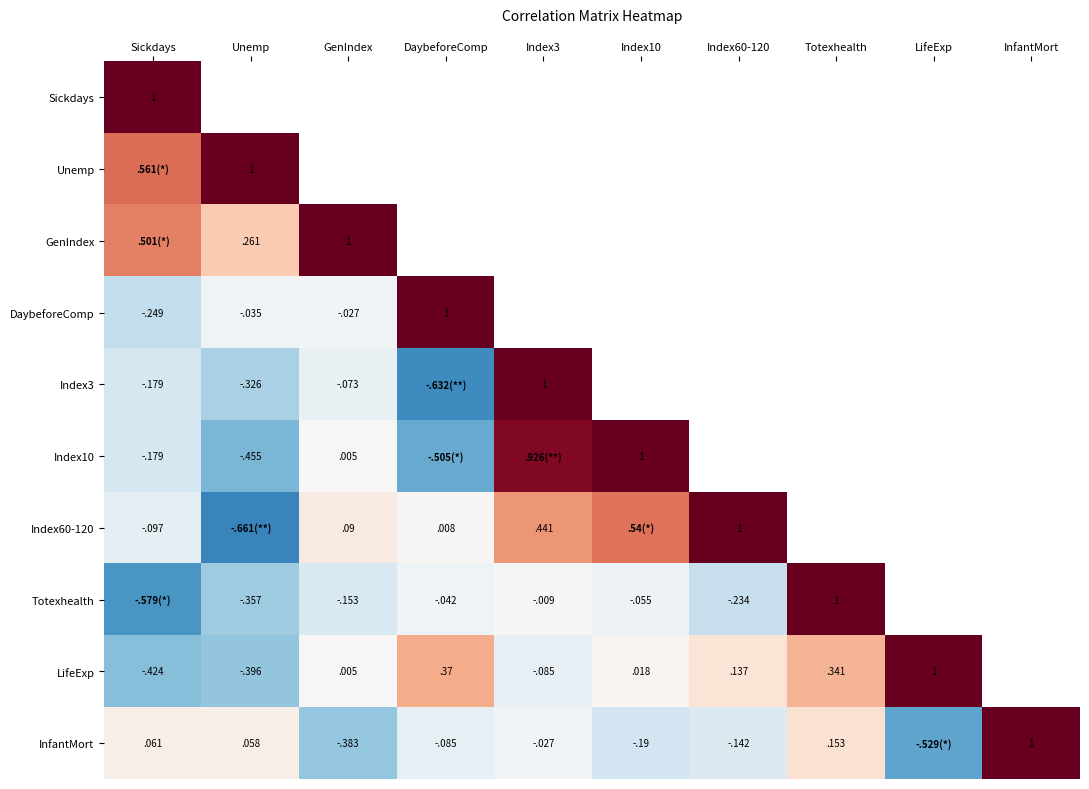

Which has a higher value, Index3 or Unemp?

Unemp